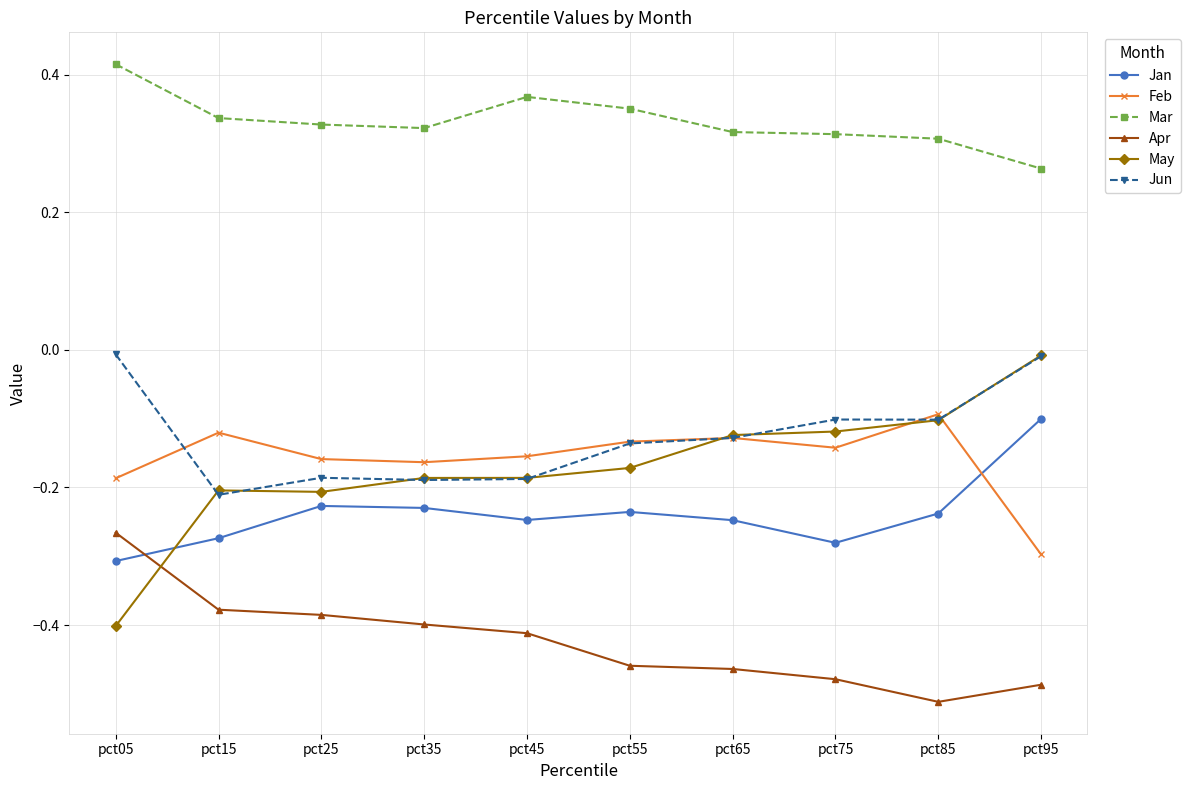

Which category has the highest value across all series?

pct05